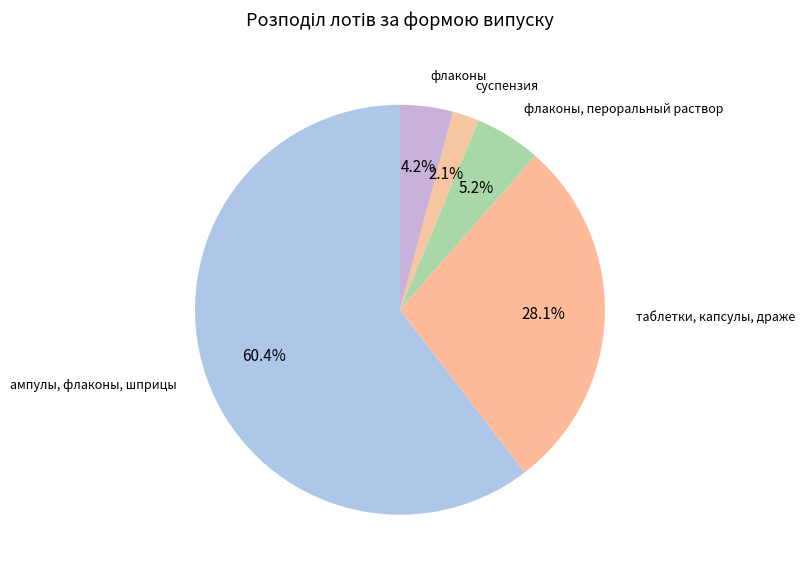

To the nearest percent, what is the average slice percentage?

20%